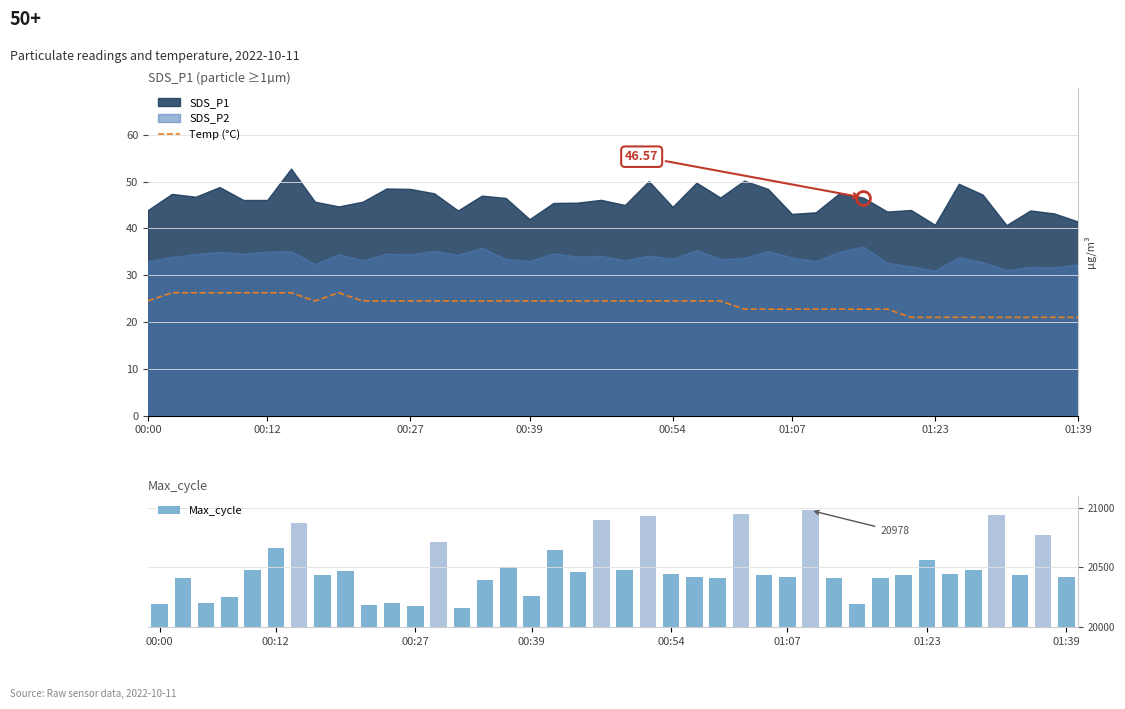

Is it true that Max_cycle equals 20442 at 00:54?

True